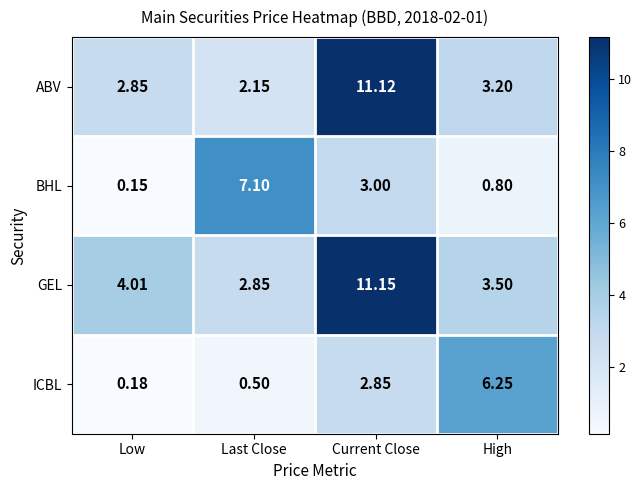

At High, list the series in order from smallest to largest.

BHL, ABV, GEL, ICBL